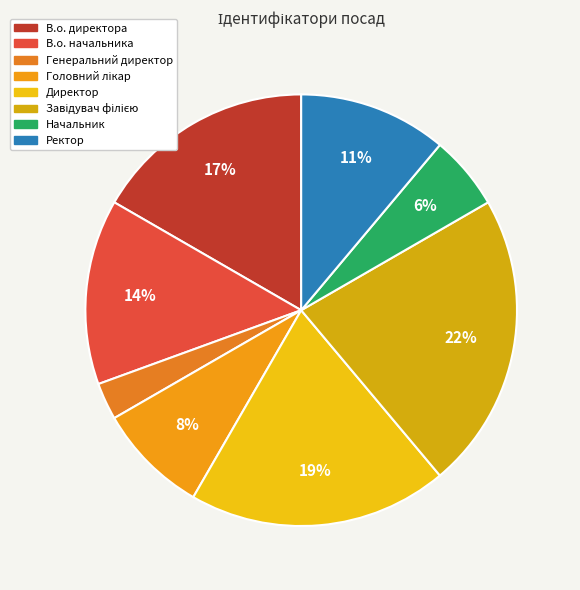

Is there a majority slice in this chart?

No